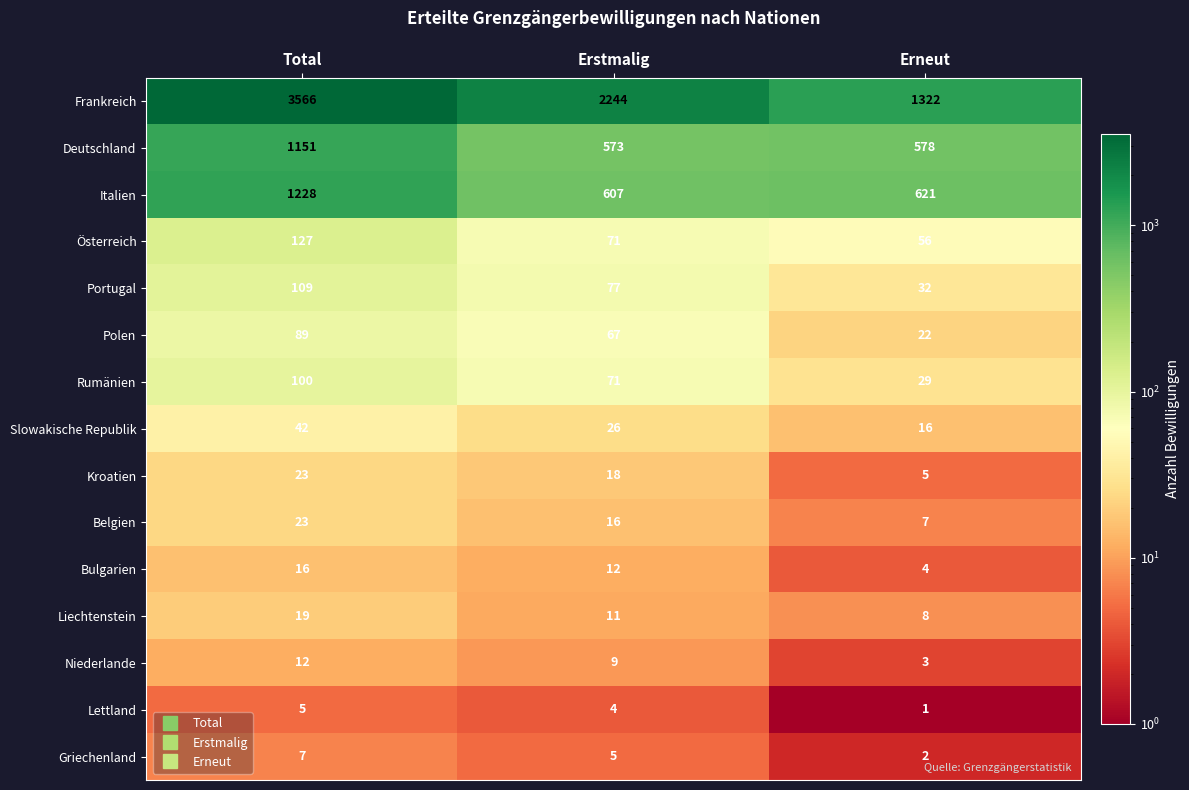

Which label corresponds to the largest value in the chart?

Total